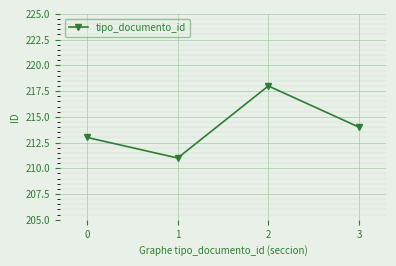

What is the sum of all values?

856